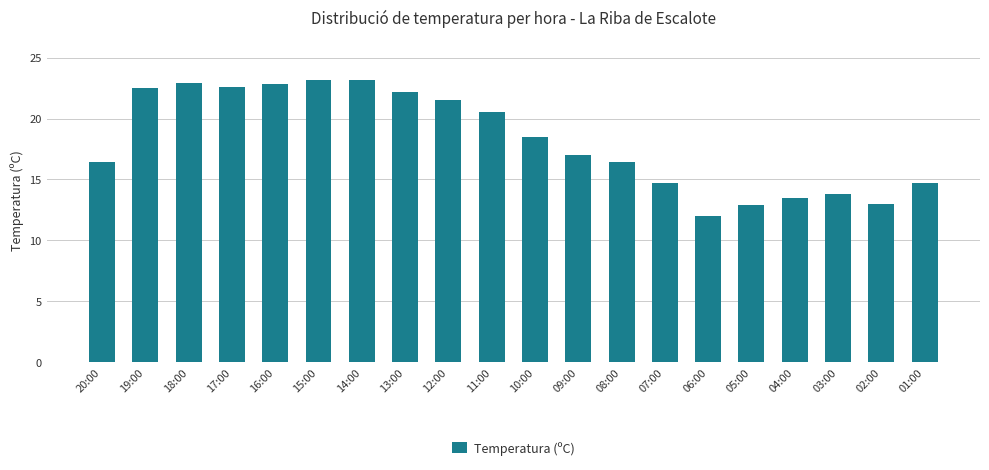

Are the bars grouped side by side (vs. stacked)?

No